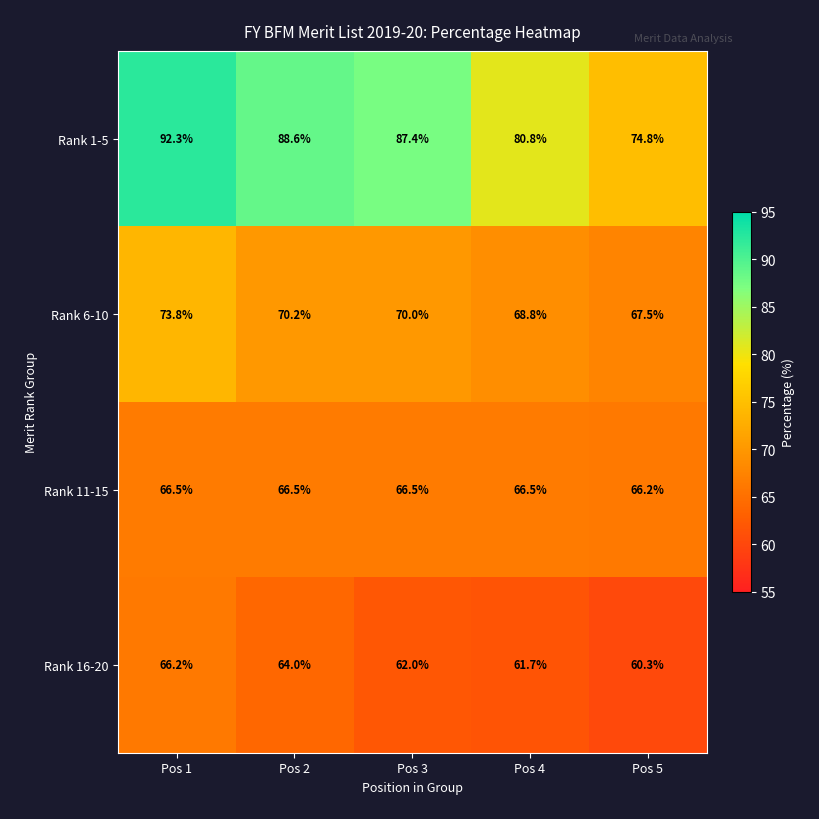

What is the difference between the maximum and minimum values in the Rank 6-10 series?

6.3